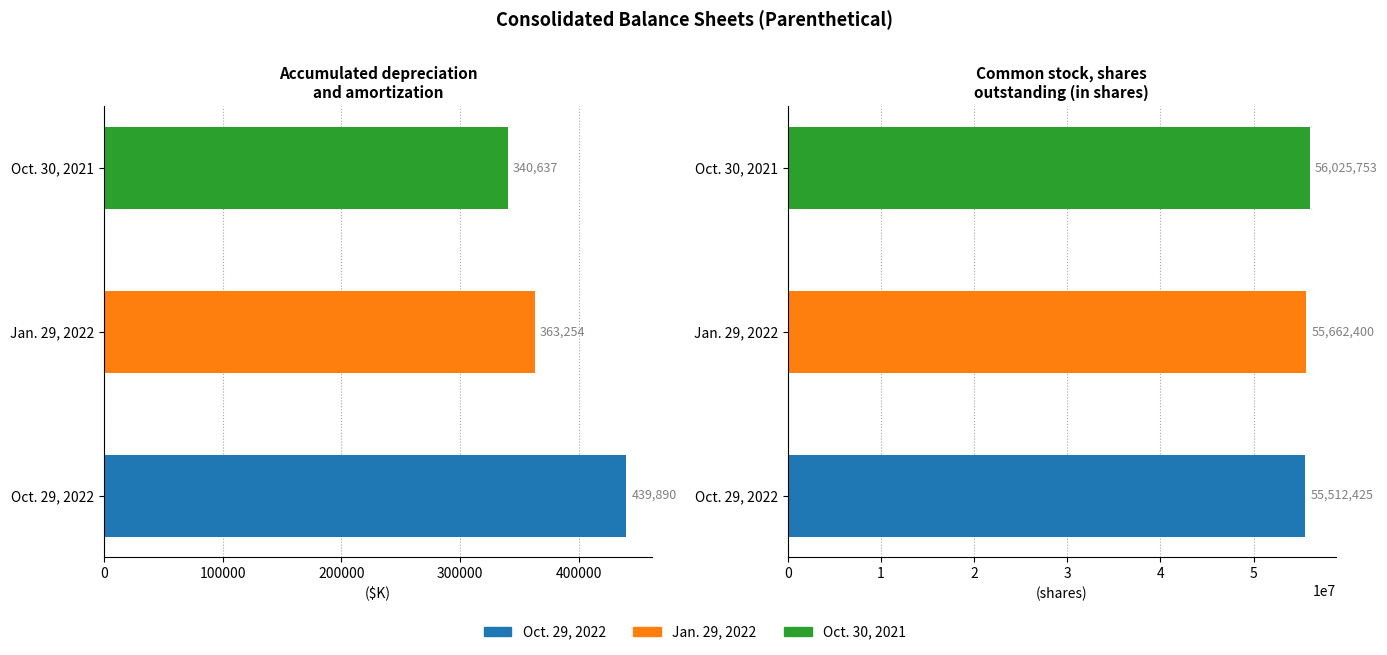

Where is Jan. 29, 2022 nearest to the value 28012827?

Accumulated depreciation and amortization